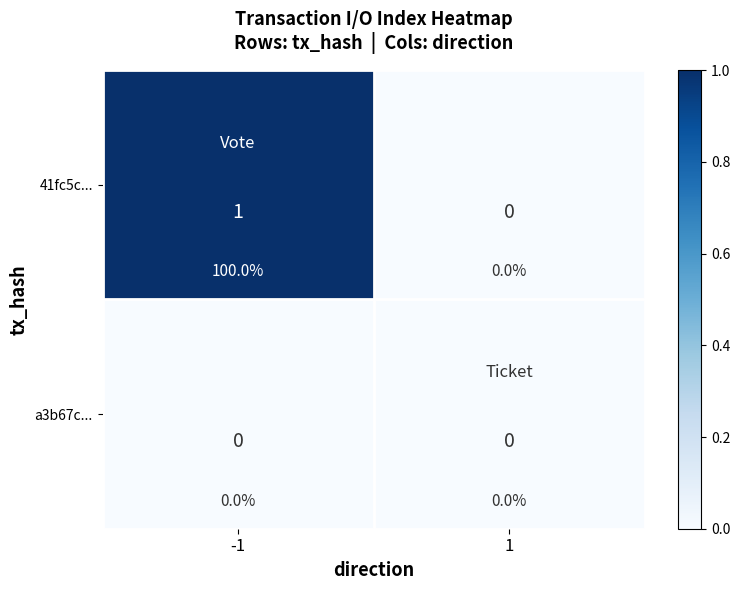

Which series has the widest spread of values?

41fc5c...